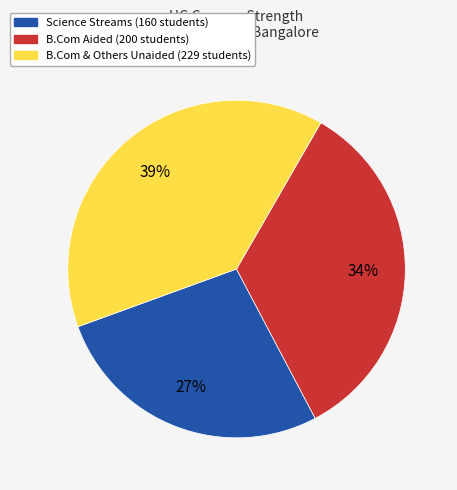

To the nearest percent, what is the average slice percentage?

33%